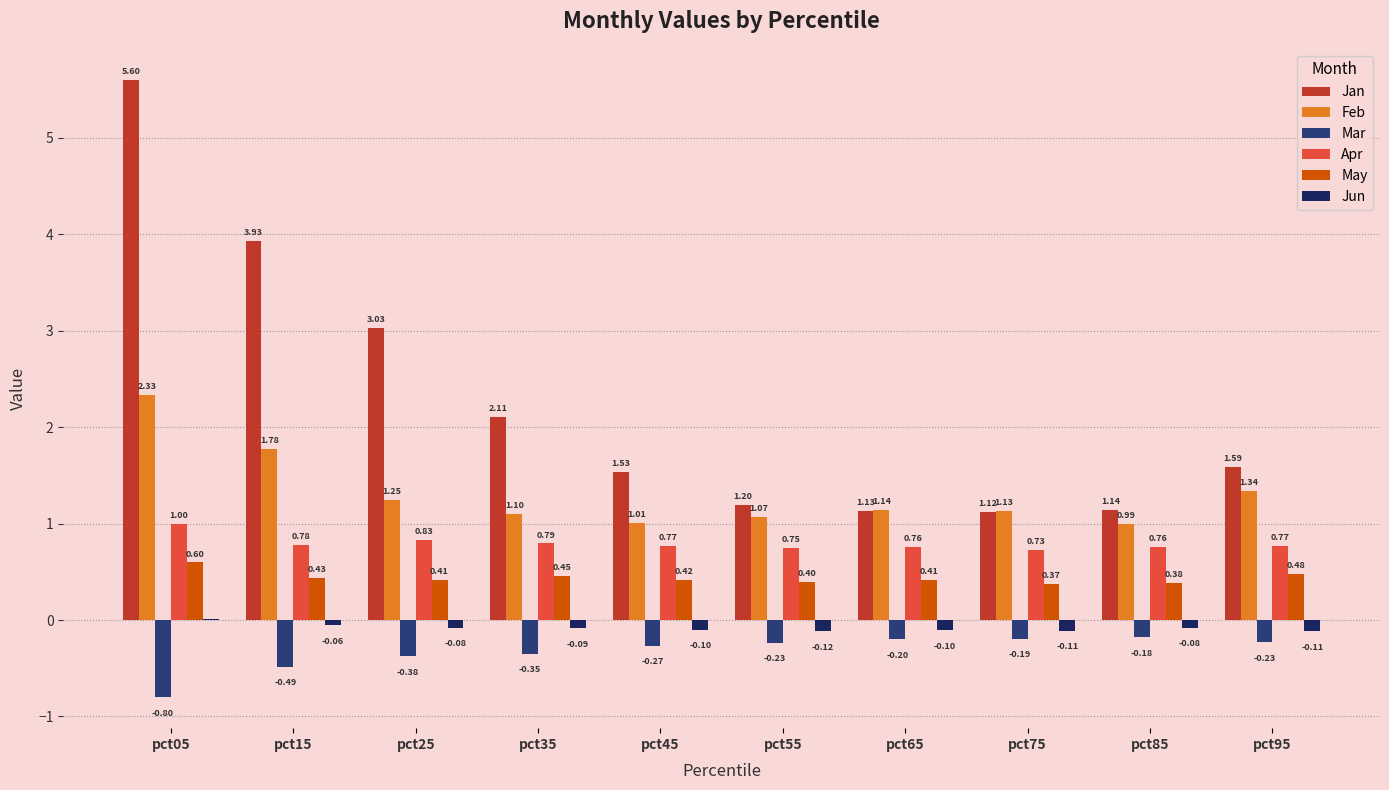

At which category is the sum across all series the highest?

pct05